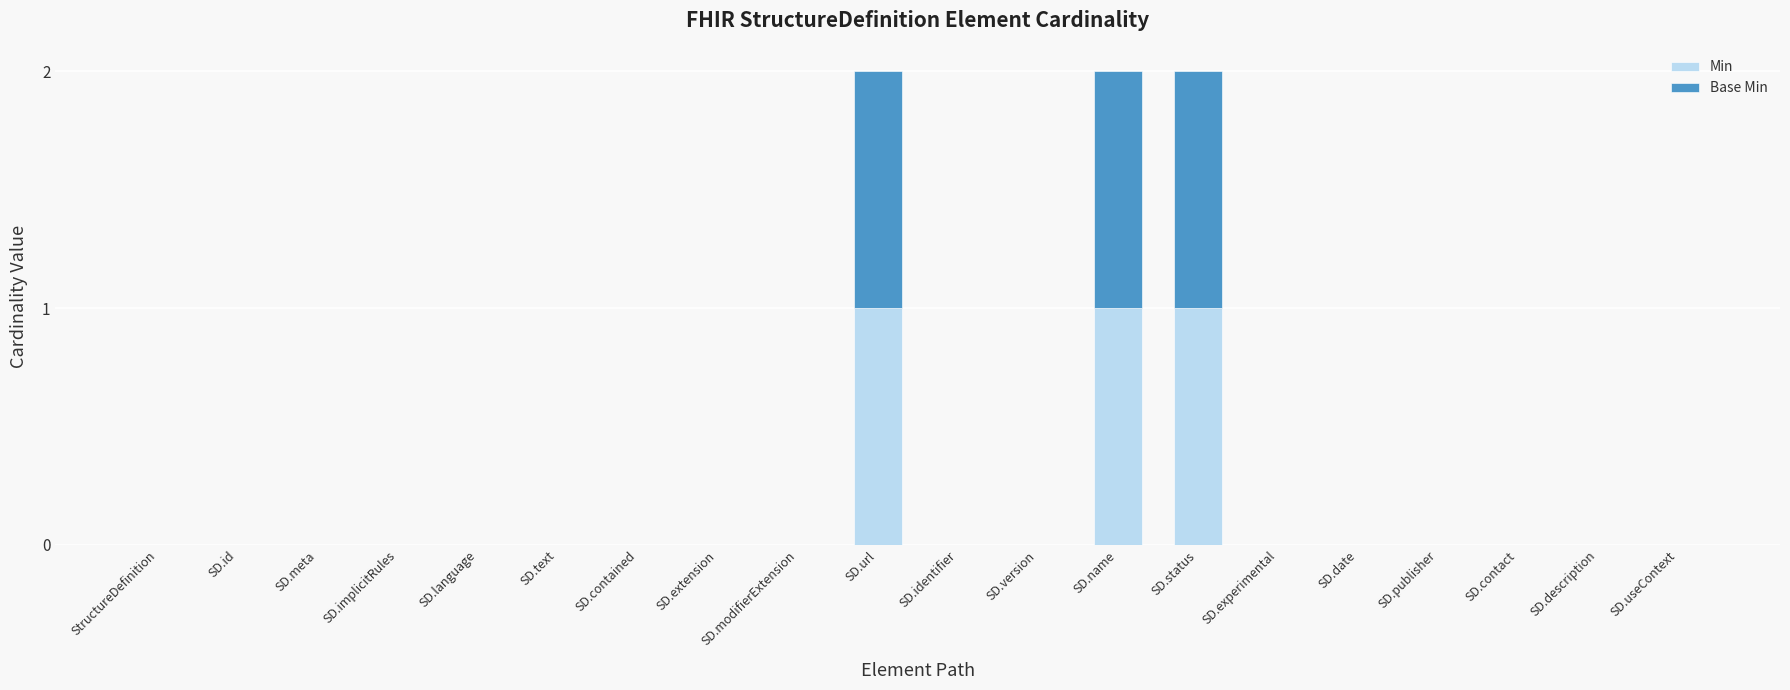

The Min series shows 1 at SD.url. True or false?

True